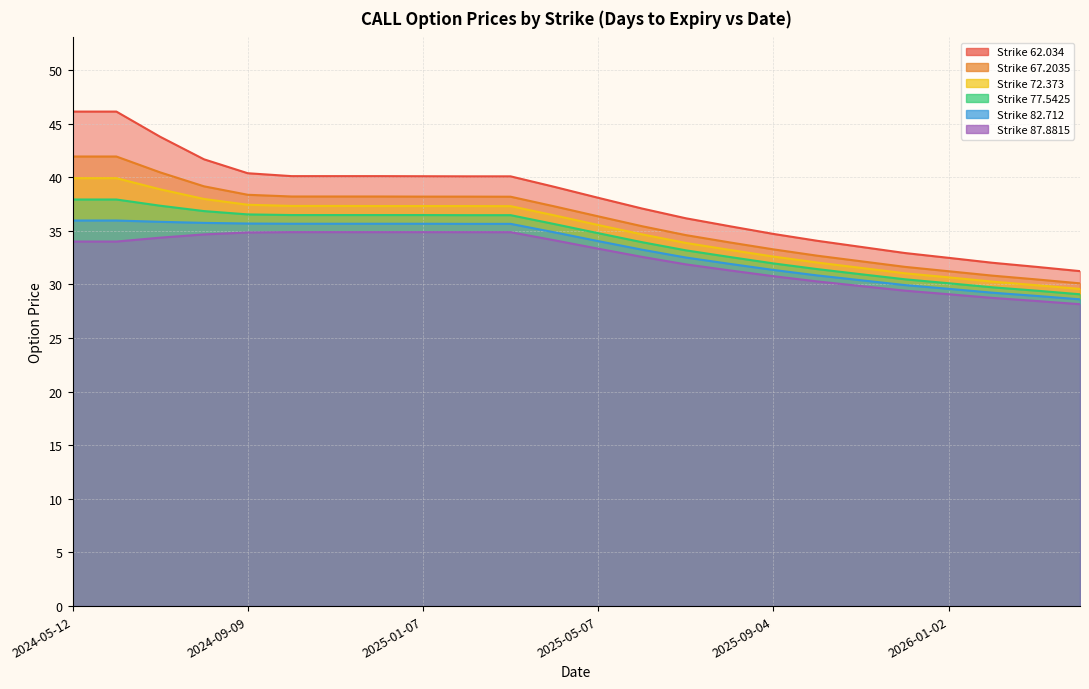

True or false: 87.8815 and 62.034 cross at least once.

False